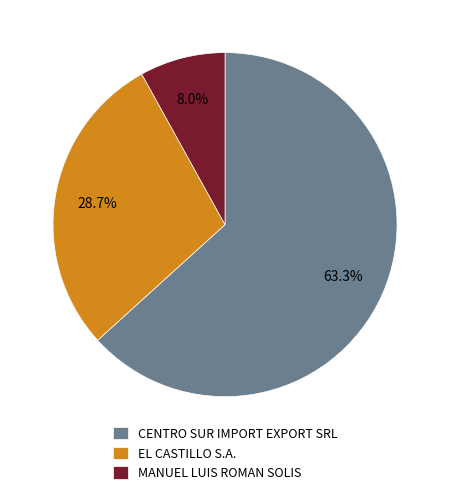

What percentage is NOT represented by CENTRO SUR IMPORT EXPORT SRL?

36.7%